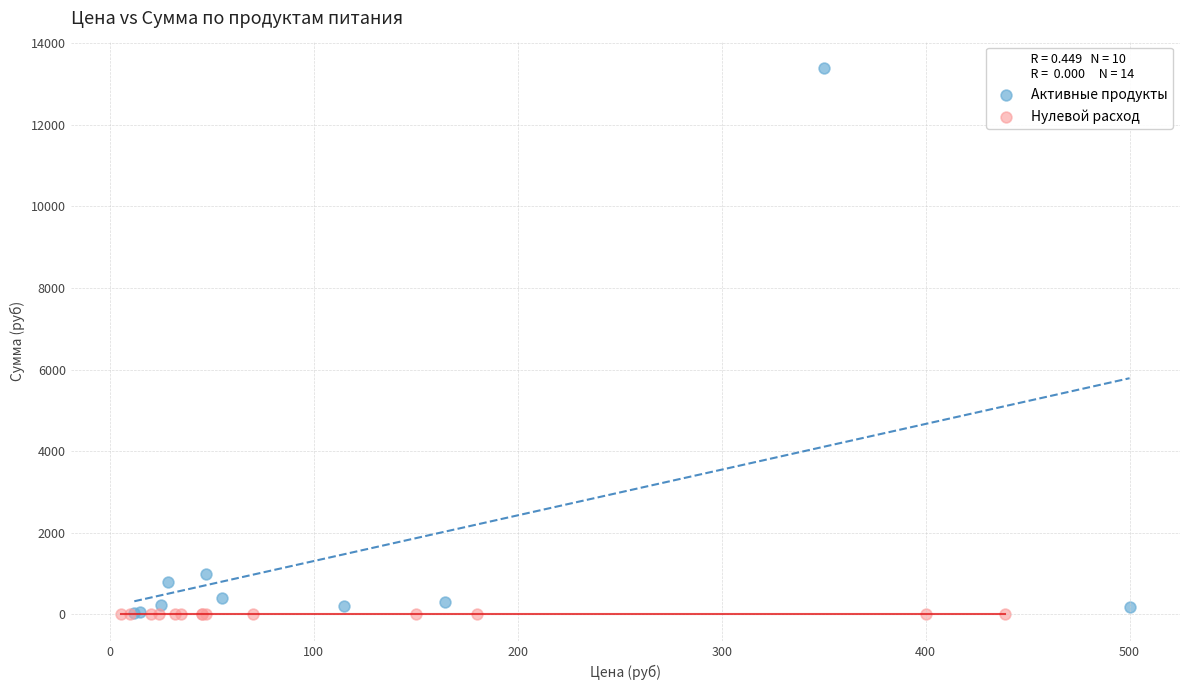

What are all the series names shown in the legend?

Активные продукты, Нулевой расход